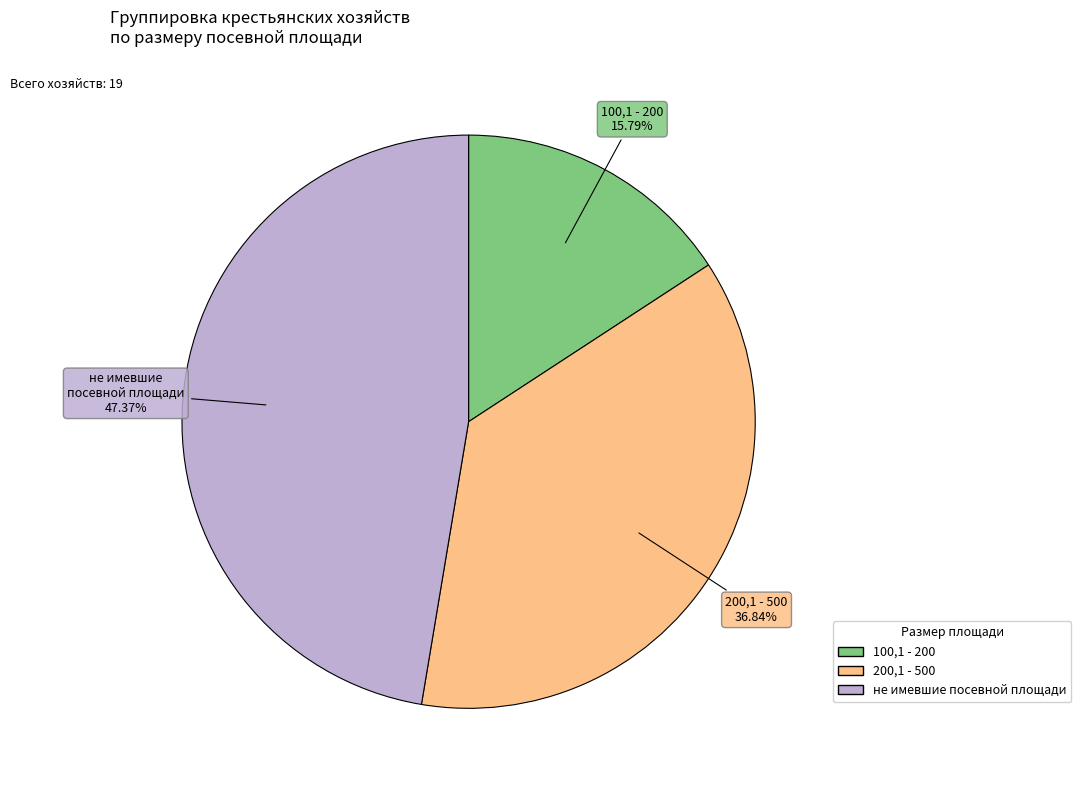

How many slices are in this pie chart?

3